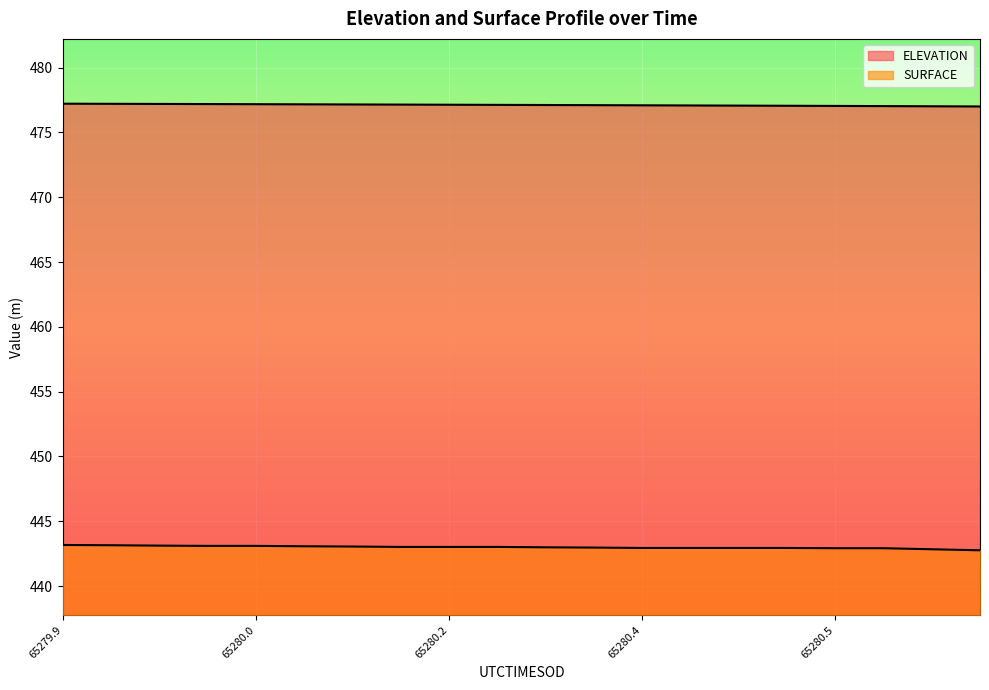

At which category is the sum across all series the highest?

65279.9